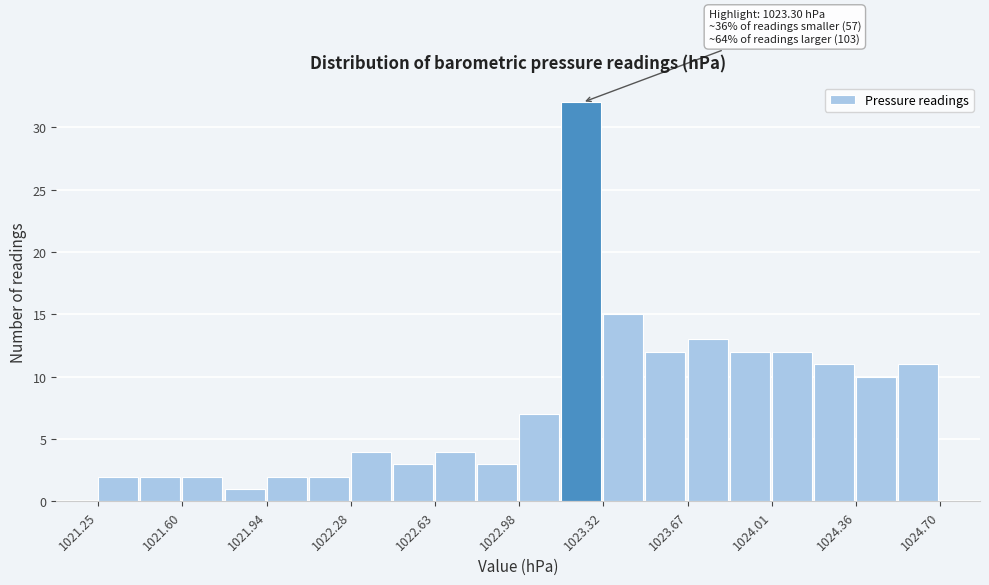

Read against the x-axis, roughly where is the centre of the tallest bar?

1023.25